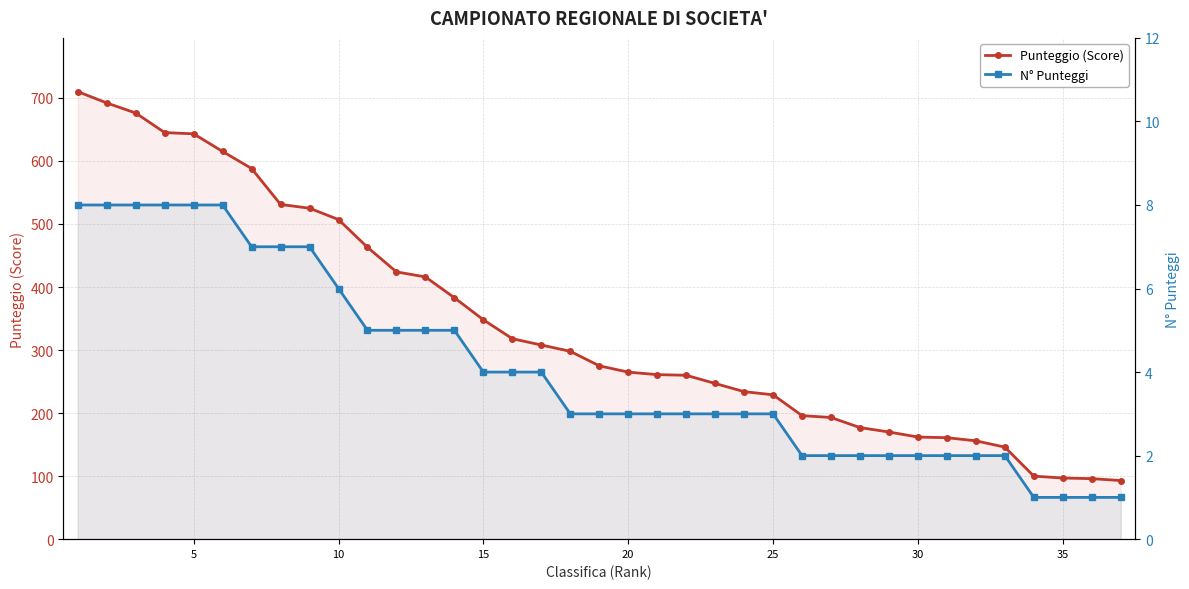

True or false: Punteggio (Score) and N° Punteggi cross at least once.

False